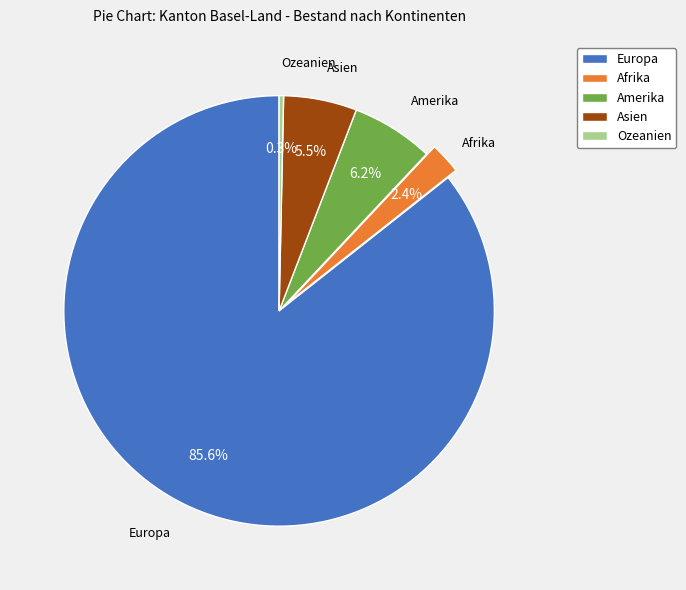

Approximately how many times larger is the value at Europa compared to Asien?

15.6